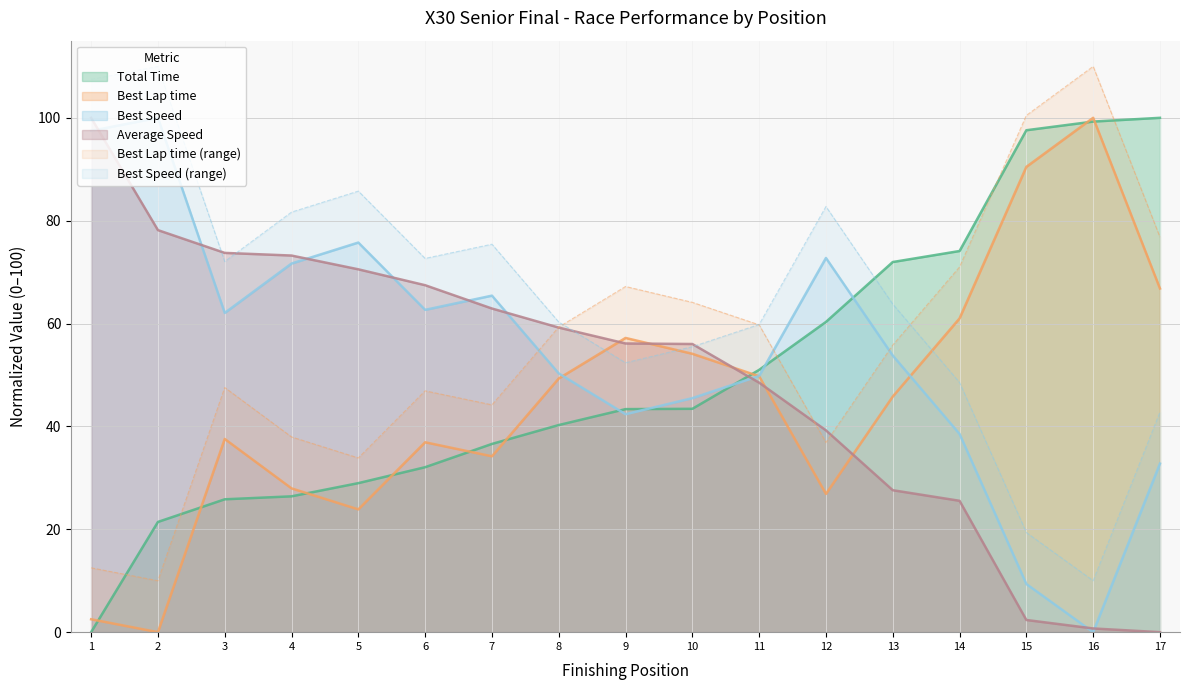

Is it true that Total Time equals 25.8 at 3?

True